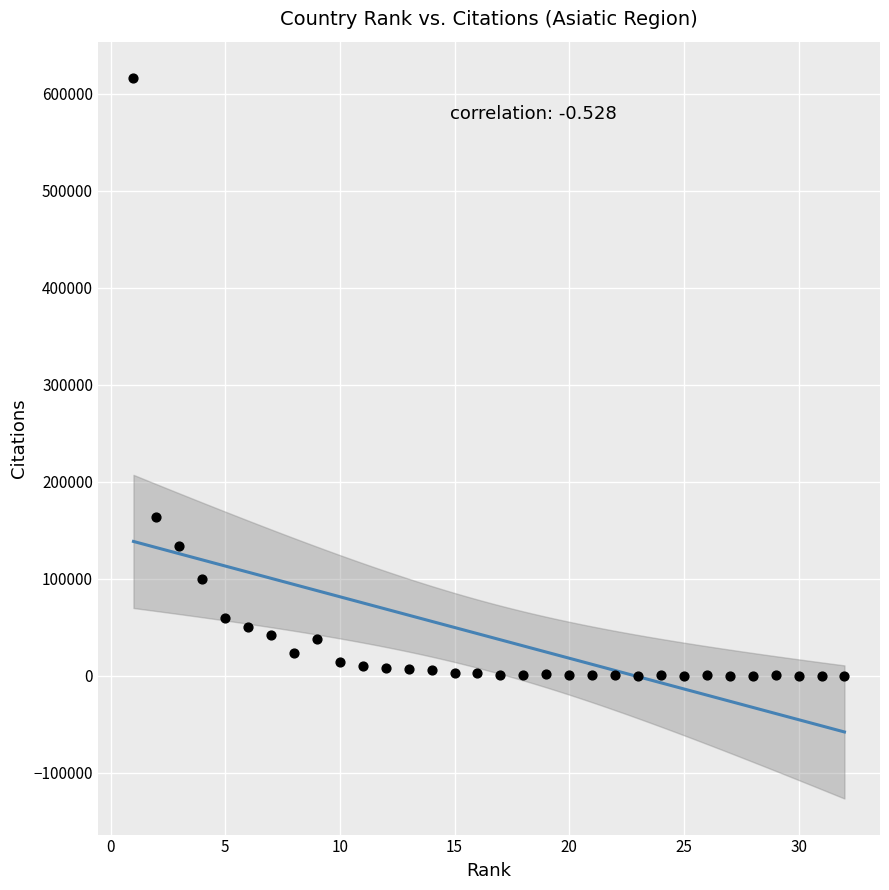

What is the range of Y values (max minus min)?

616735